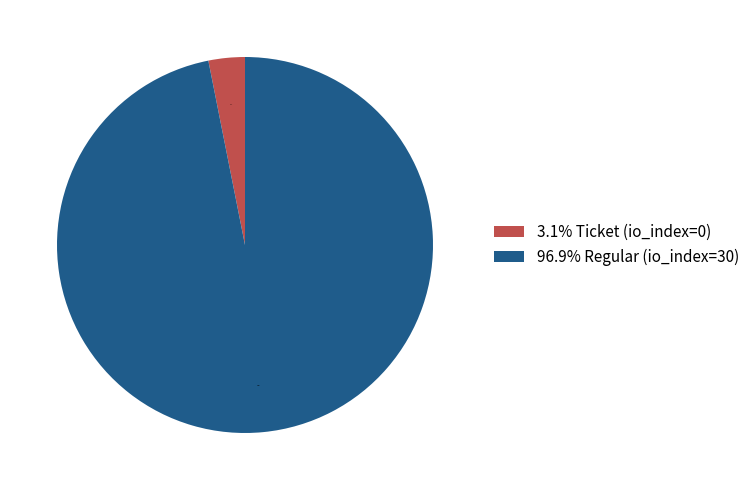

Count the number of slices in the pie.

2